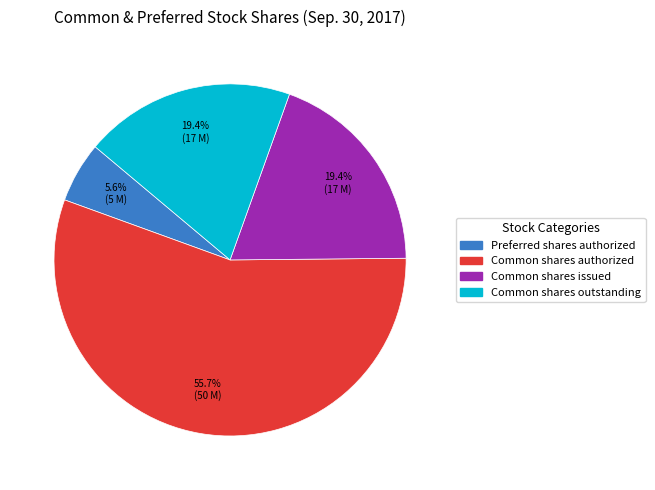

Is there a majority slice in this chart?

Yes